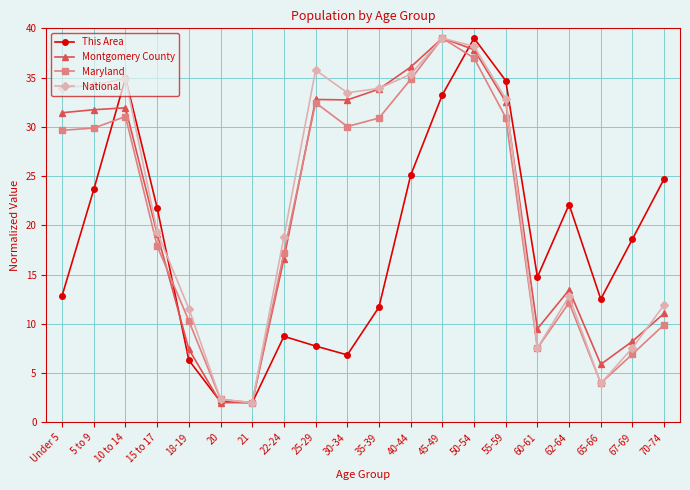

How many interior local valleys does the This Area series have?

4